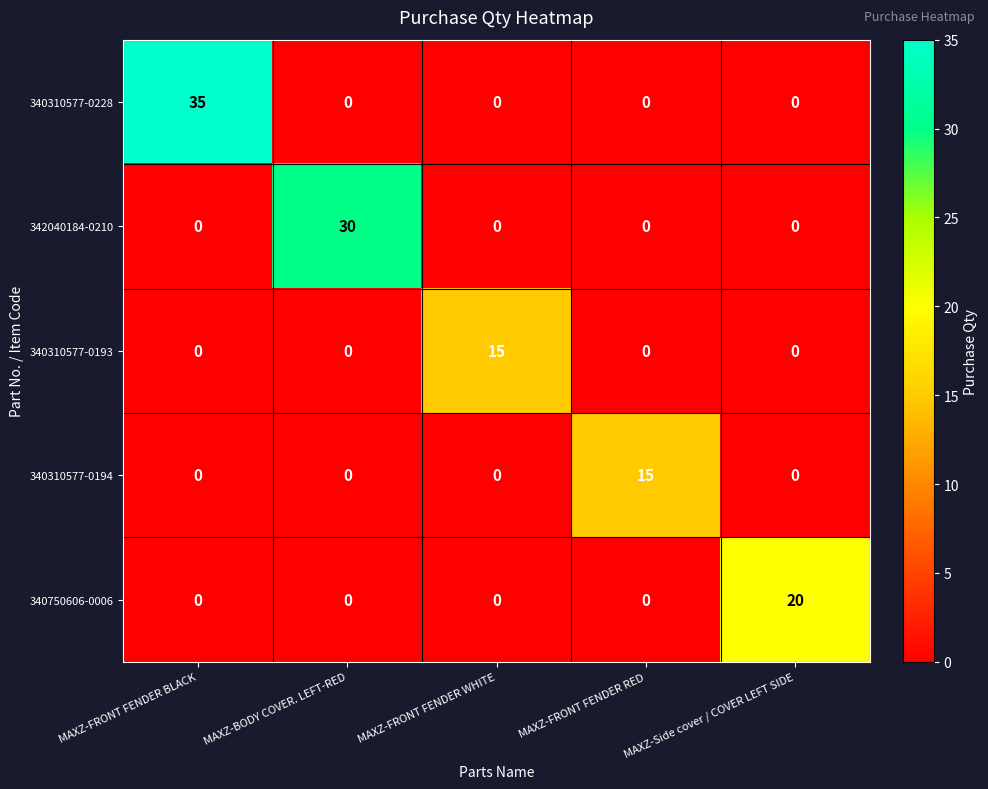

What is the maximum value shown in the chart?

35